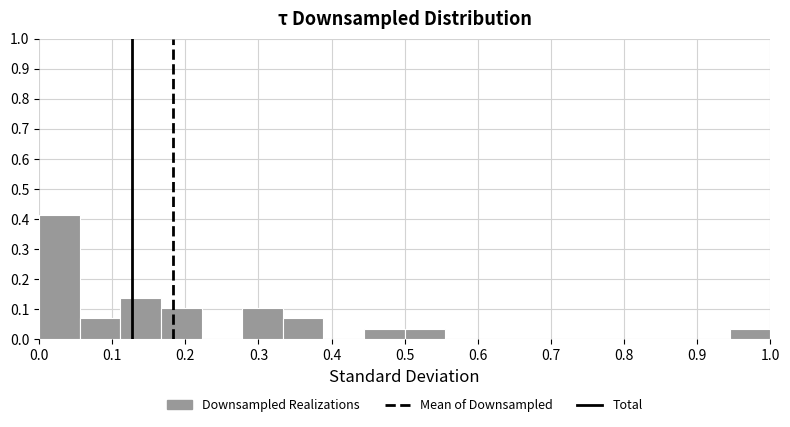

Reading left to right, list every bar in this chart as the range it spans on the x-axis followed by its height. Neither the bar edges nor the heights are printed on the chart, so give them approximately, as read against the axes.

0.00 to 0.06: 0.41
0.06 to 0.11: 0.07
0.11 to 0.17: 0.14
0.17 to 0.22: 0.10
0.22 to 0.28: 0
0.28 to 0.33: 0.10
0.33 to 0.39: 0.07
0.39 to 0.44: 0
0.44 to 0.50: 0.03
0.50 to 0.56: 0.03
0.56 to 0.61: 0
0.61 to 0.67: 0
0.67 to 0.72: 0
0.72 to 0.78: 0
0.78 to 0.83: 0
0.83 to 0.89: 0
0.89 to 0.94: 0
0.94 to 1.00: 0.03